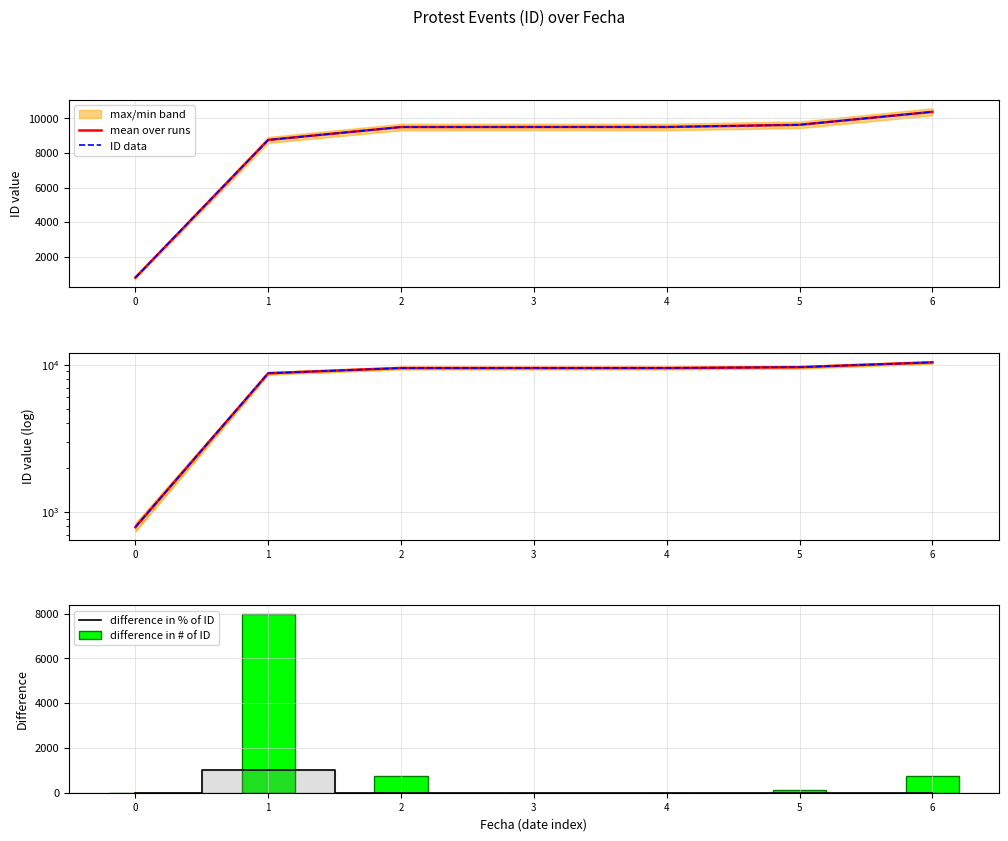

Reading right to left, extract all data points from this chart.

mean over runs: 10379.0	9629.0	9504.0	9502.0	9499.0	8754.0	790.0
ID data: 10379.0	9629.0	9504.0	9502.0	9499.0	8754.0	790.0
difference in % of ID: 7.8	1.3	0.0	0.0	8.5	1008.1	0.0
difference in # of ID: 750.0	125.0	2.0	3.0	745.0	7964.0	0.0